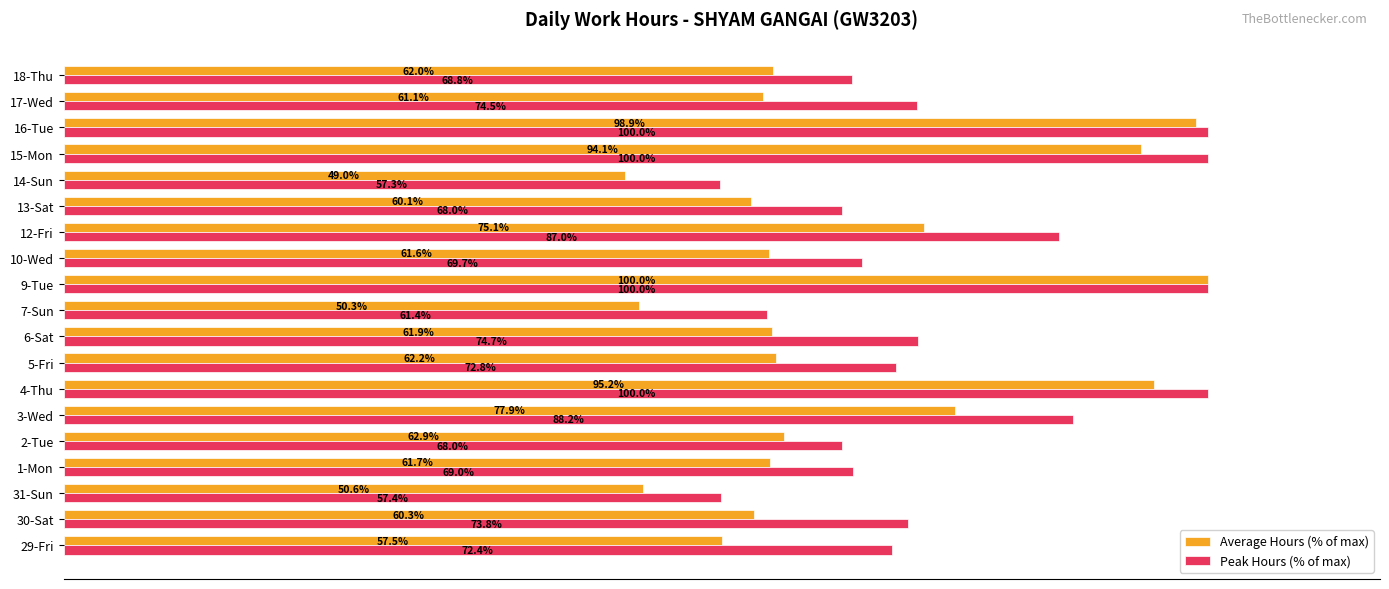

Rank the series by their maximum value, from highest to lowest.

Average Hours (% of max), Peak Hours (% of max)